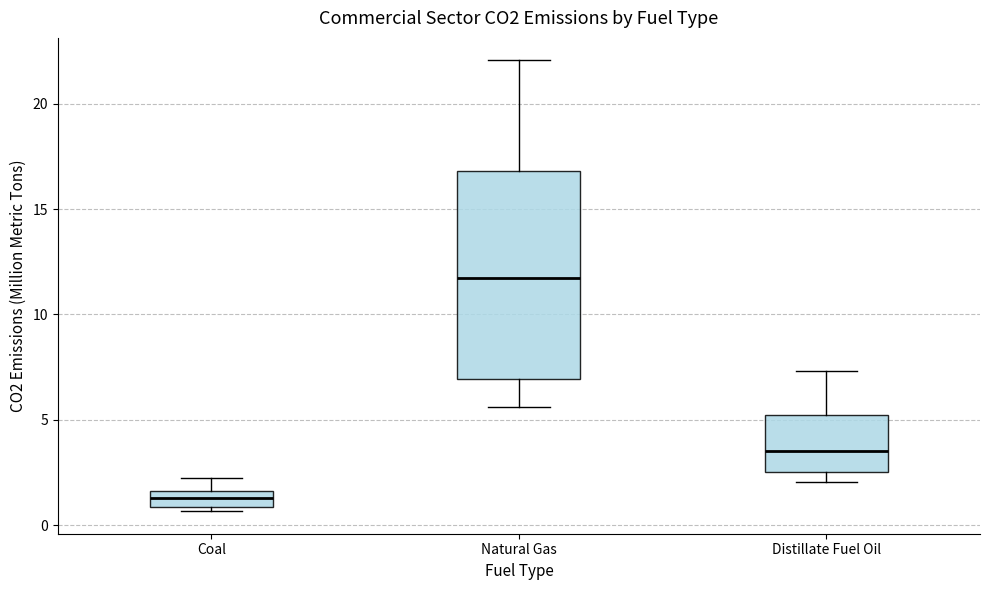

Which box is the tallest, from its lower edge to its upper edge?

Natural Gas